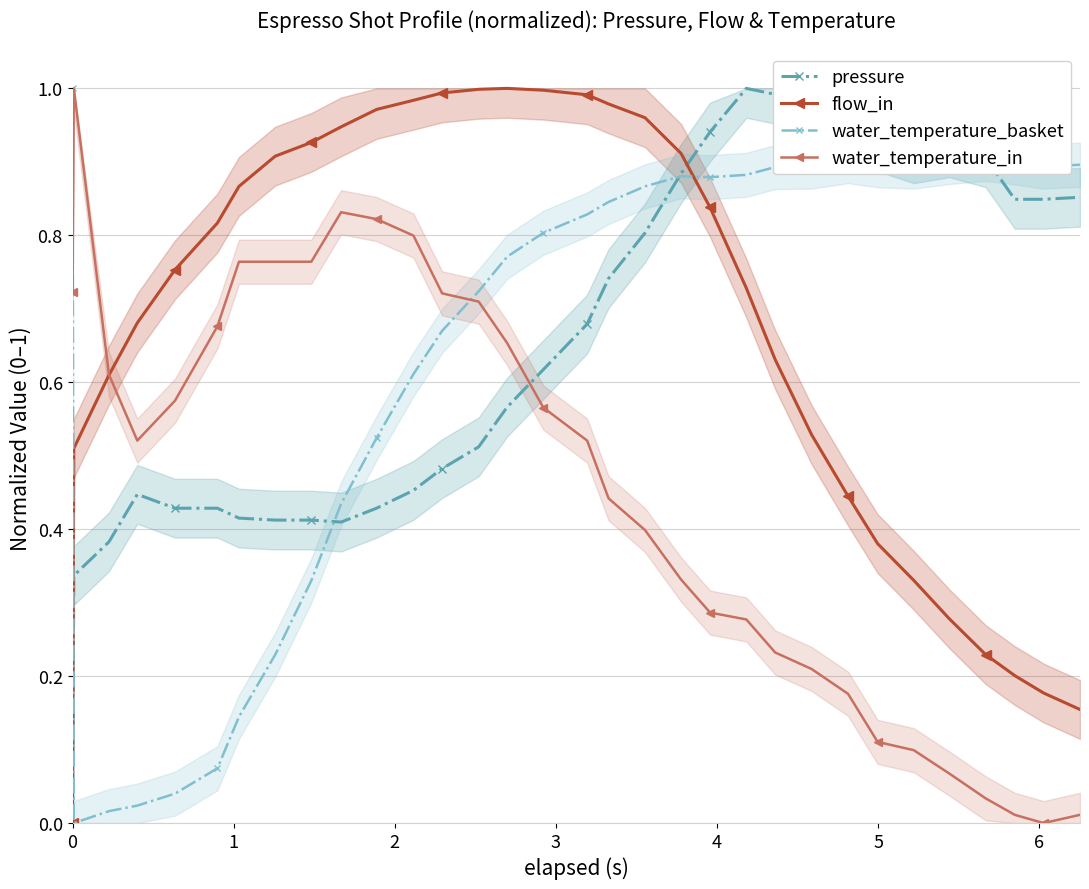

How many times do water_temperature_in and water_temperature_basket cross each other?

2